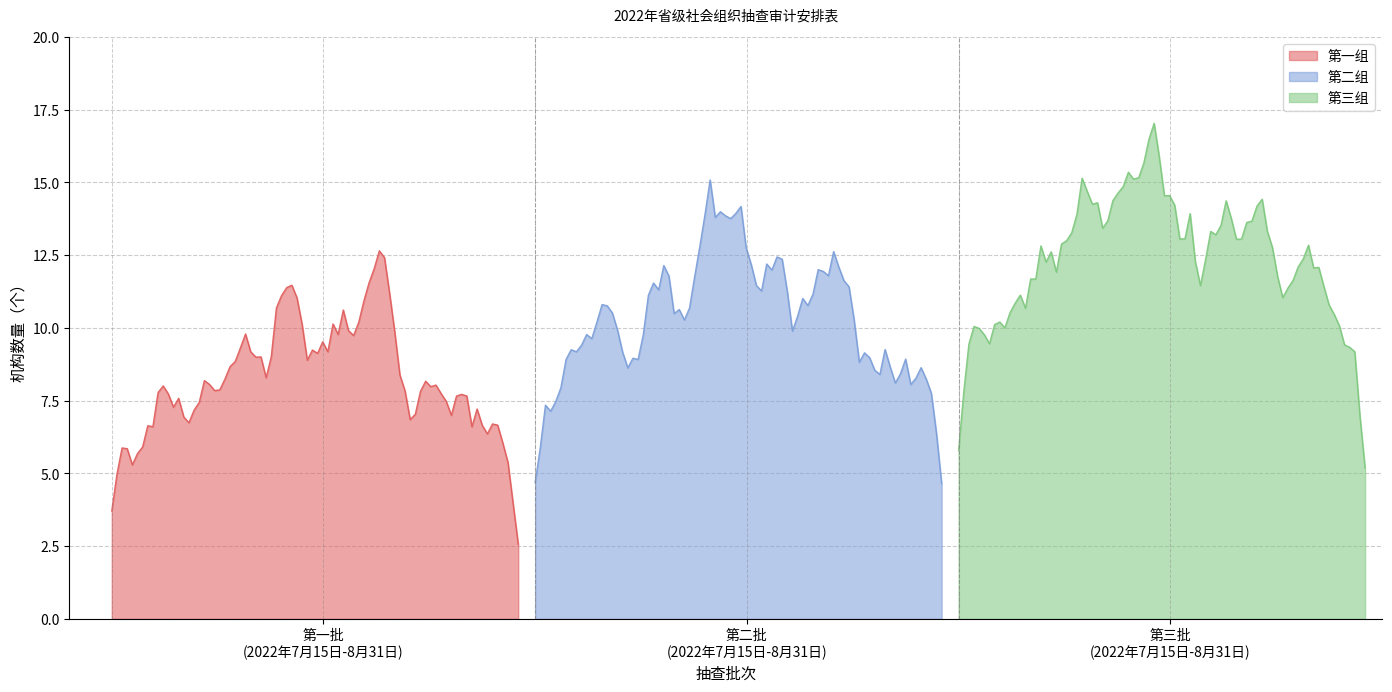

What is the maximum value for 第一组?

12.6